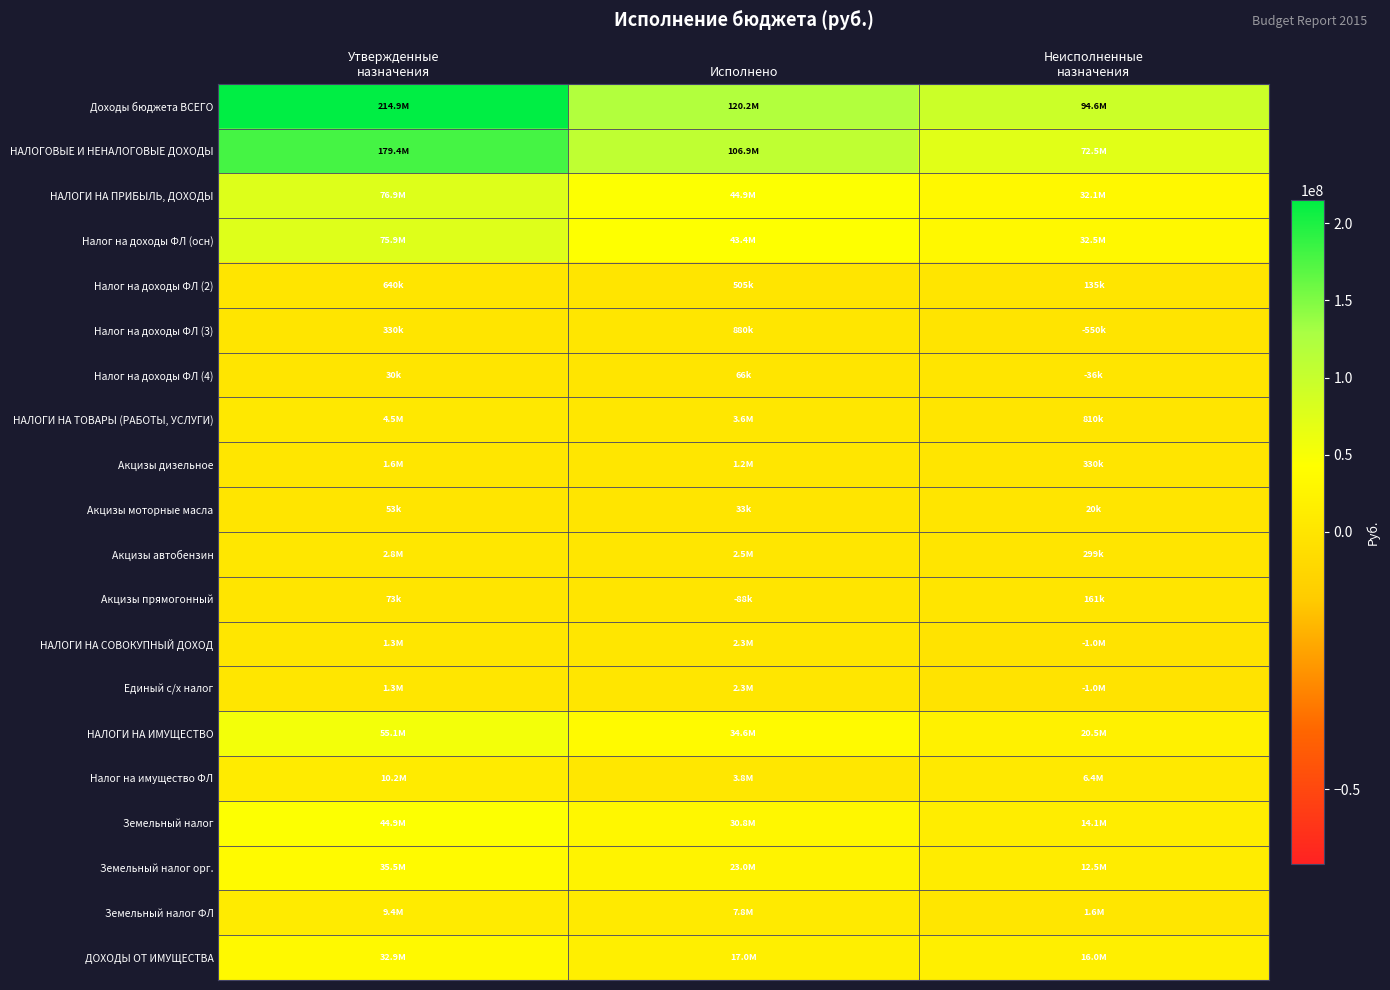

List the series in order of their peak value, highest first.

Доходы бюджета ВСЕГО, НАЛОГОВЫЕ И НЕНАЛОГОВЫЕ ДОХОДЫ, НАЛОГИ НА ПРИБЫЛЬ, ДОХОДЫ, Налог на доходы ФЛ (осн), НАЛОГИ НА ИМУЩЕСТВО, Земельный налог, Земельный налог орг., ДОХОДЫ ОТ ИМУЩЕСТВА, Налог на имущество ФЛ, Земельный налог ФЛ, НАЛОГИ НА ТОВАРЫ (РАБОТЫ, УСЛУГИ), Акцизы автобензин, НАЛОГИ НА СОВОКУПНЫЙ ДОХОД, Единый с/х налог, Акцизы дизельное, Налог на доходы ФЛ (3), Налог на доходы ФЛ (2), Акцизы прямогонный, Налог на доходы ФЛ (4), Акцизы моторные масла